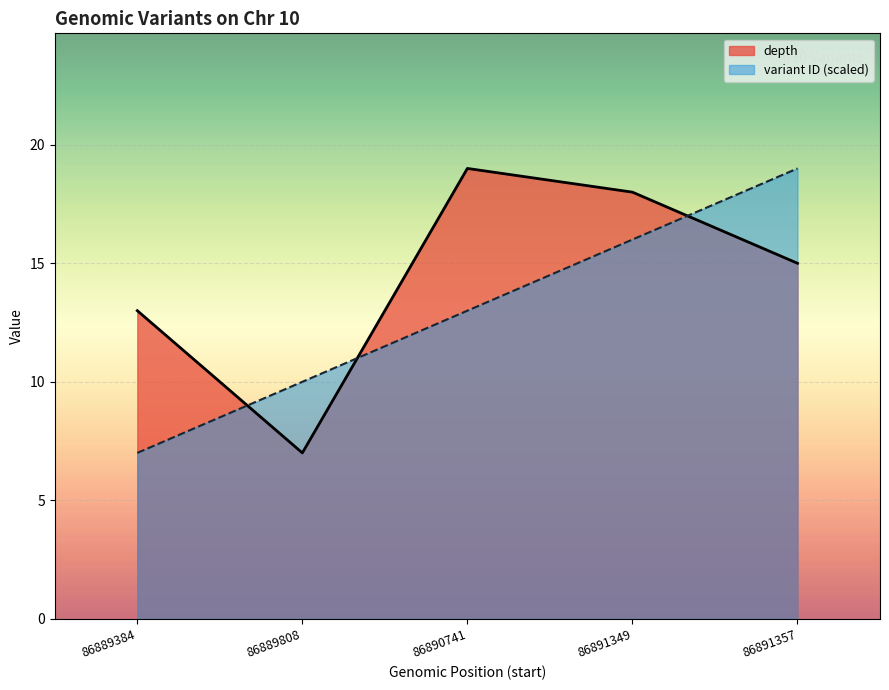

Count the number of data series in this chart.

2